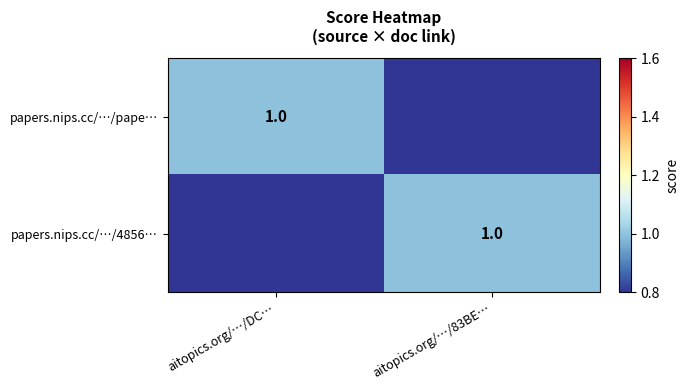

The papers.nips.cc/…/pape… series shows 1 at aitopics.org/…/DC…. True or false?

True